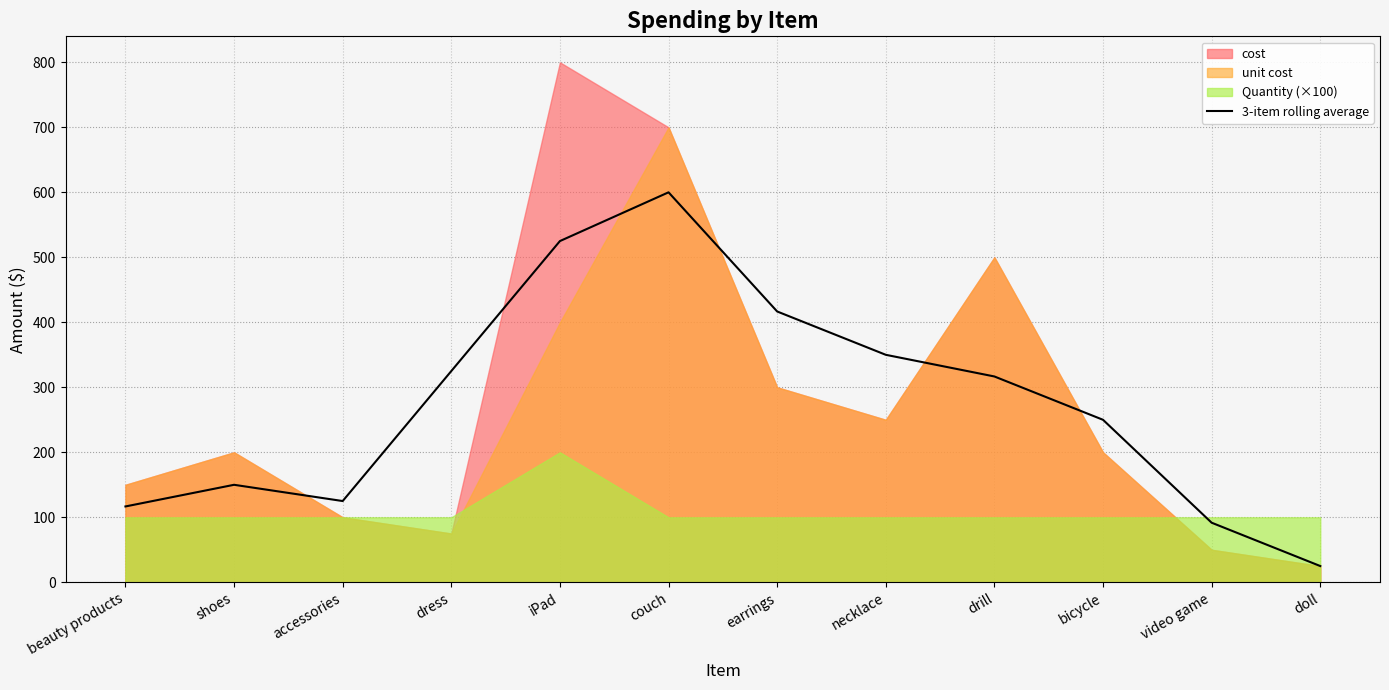

Is it true that the value at dress is 538.7?

False